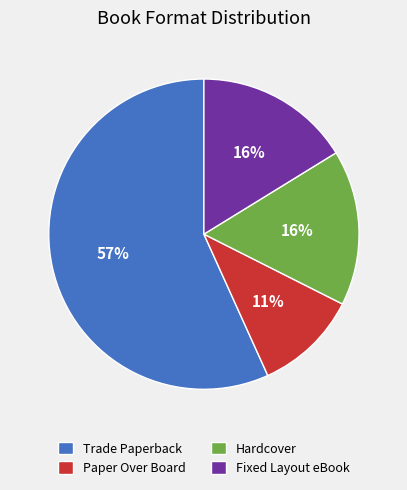

The Paper Over Board slice represents 18% of the pie. True or false?

False